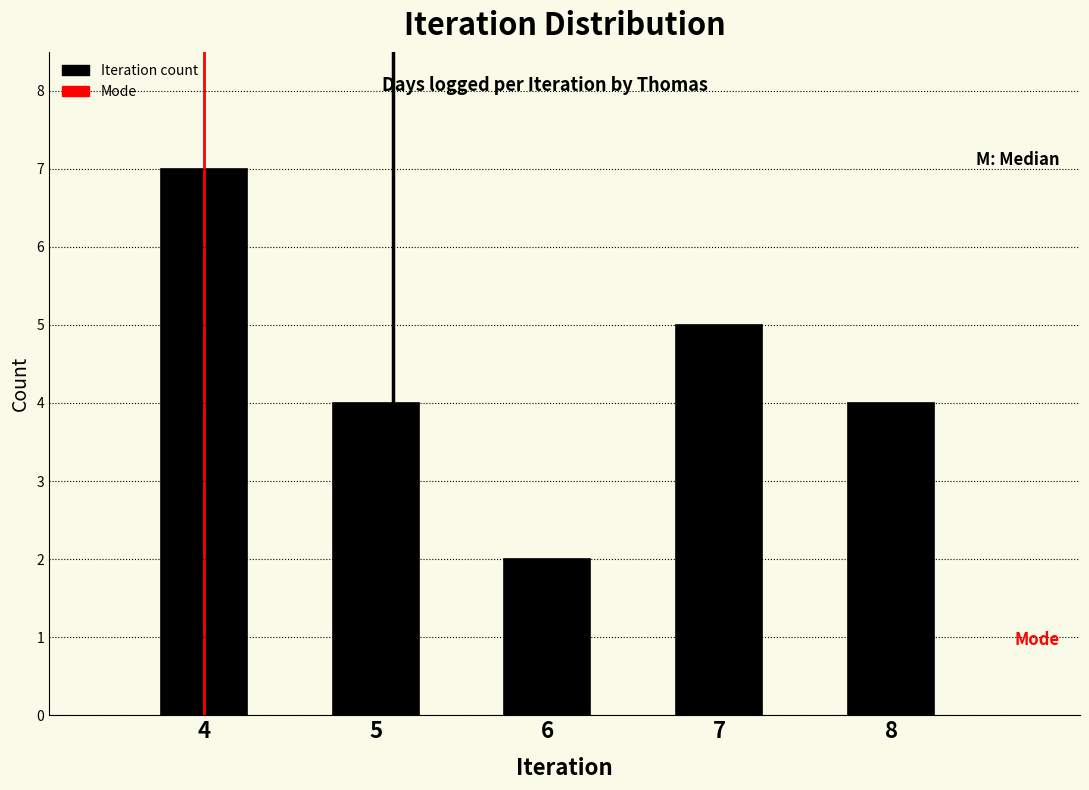

Reading left to right, list all the values displayed in this chart.

4=7	5=4	6=2	7=5	8=4